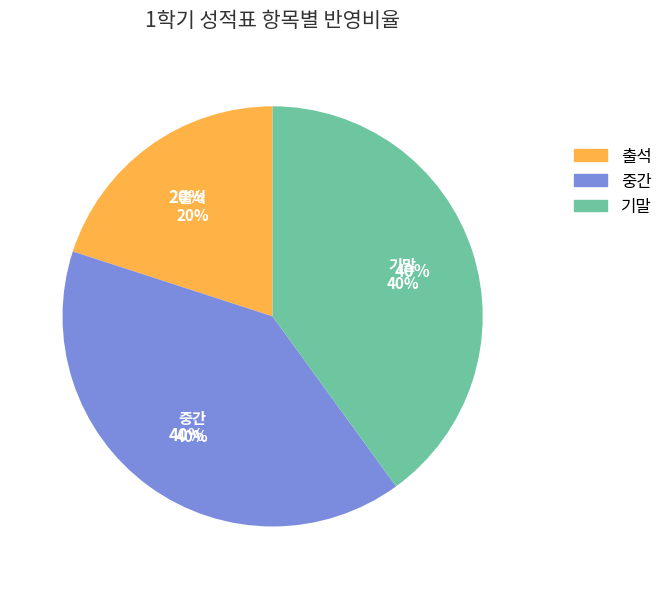

Is there any slice that represents more than half of the pie?

No